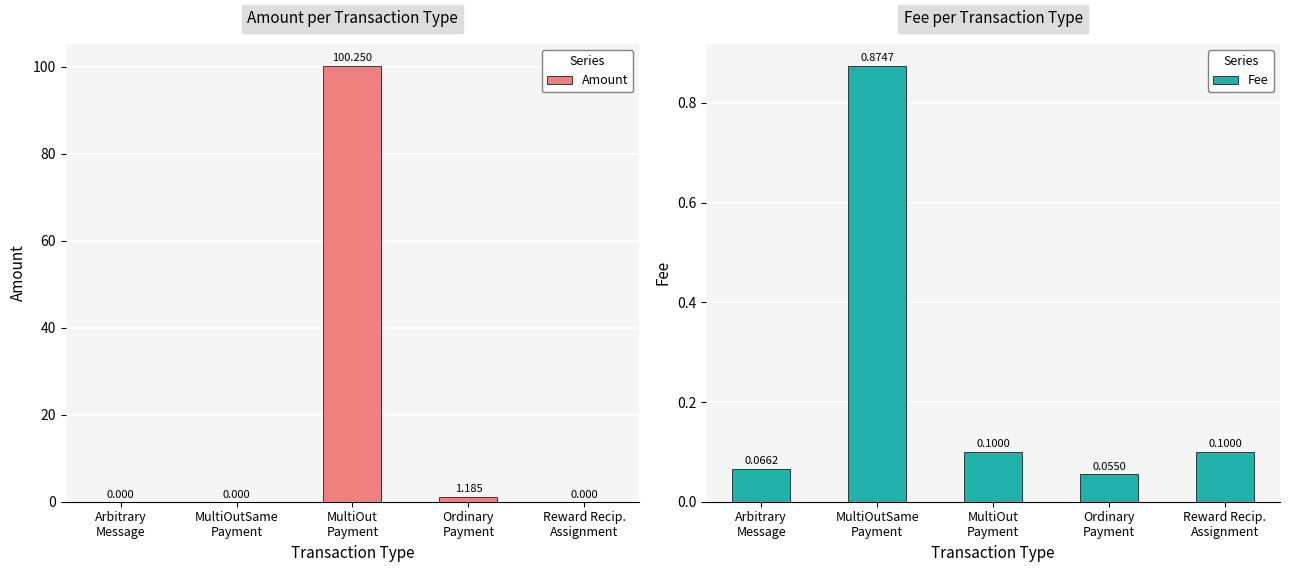

How many bars are there in total?

10